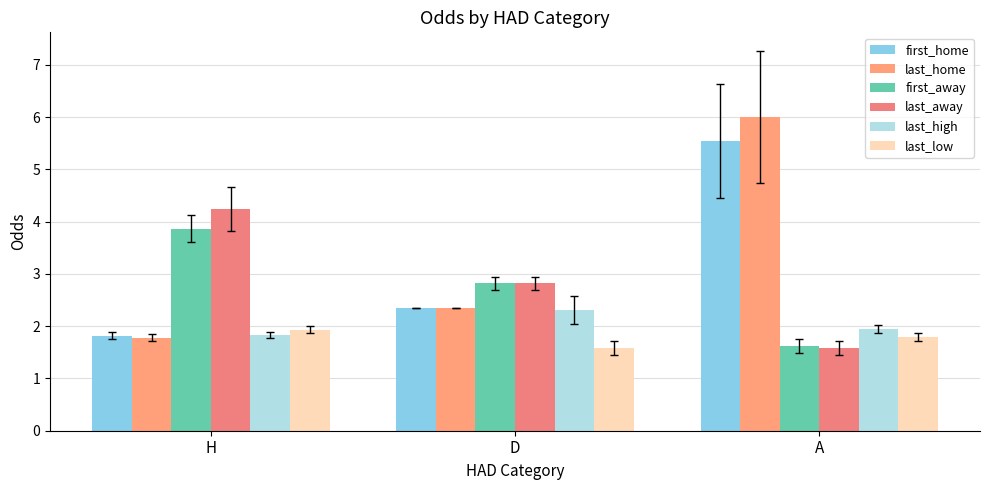

Rank the categories by last_away value from lowest to highest.

A, D, H